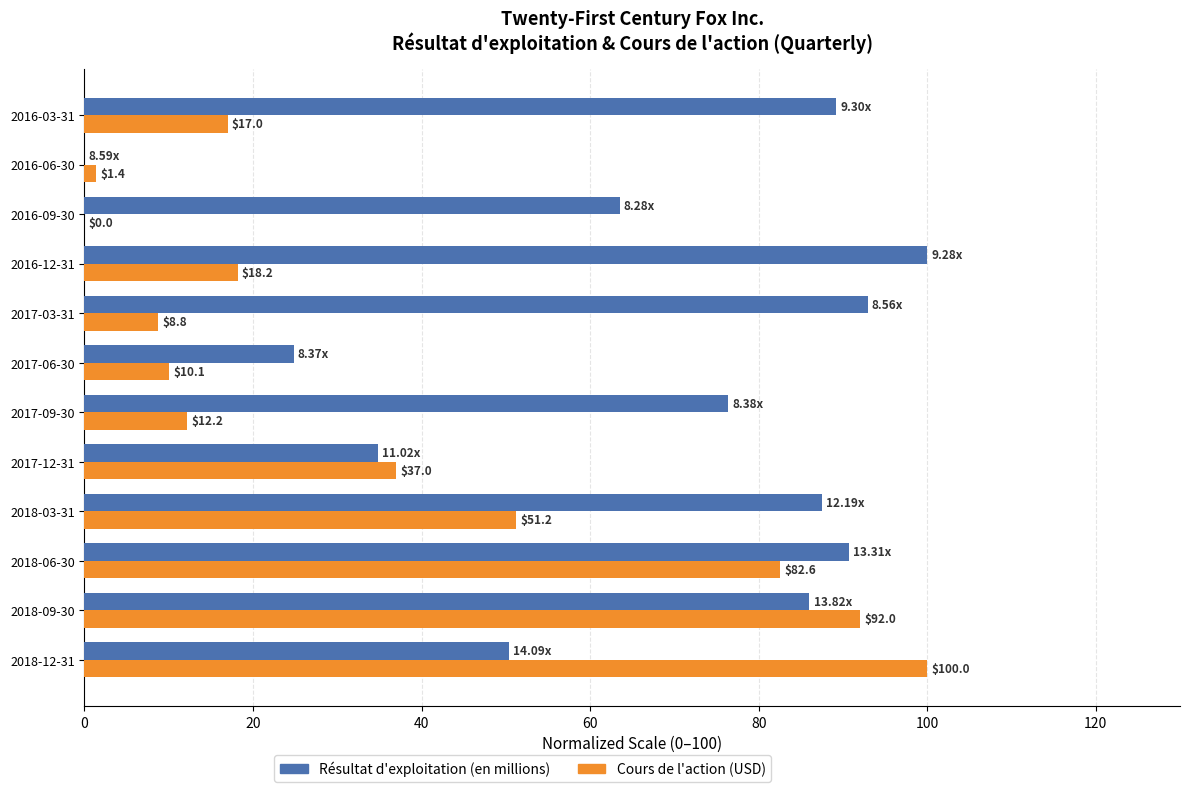

What is the total value across all series at 2017-06-30?

34.9